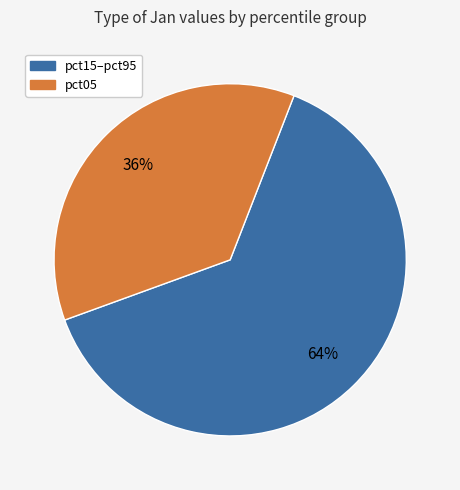

Does any single category account for the majority?

Yes